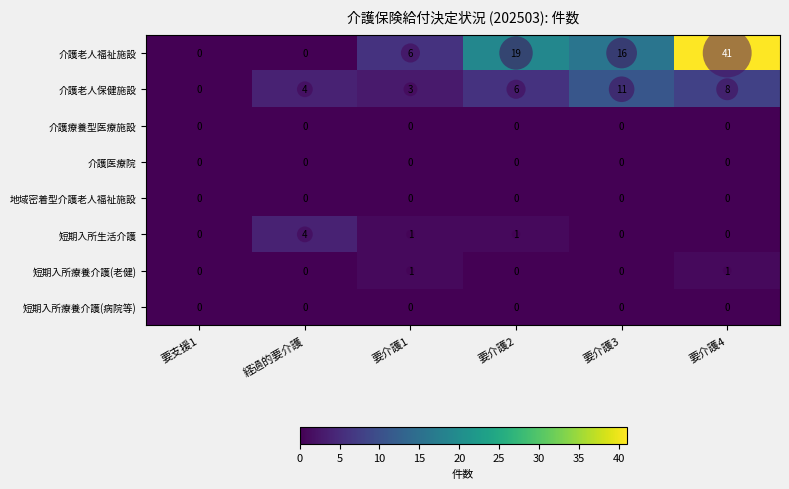

The 短期入所生活介護 series shows 0 at 要支援1. True or false?

True